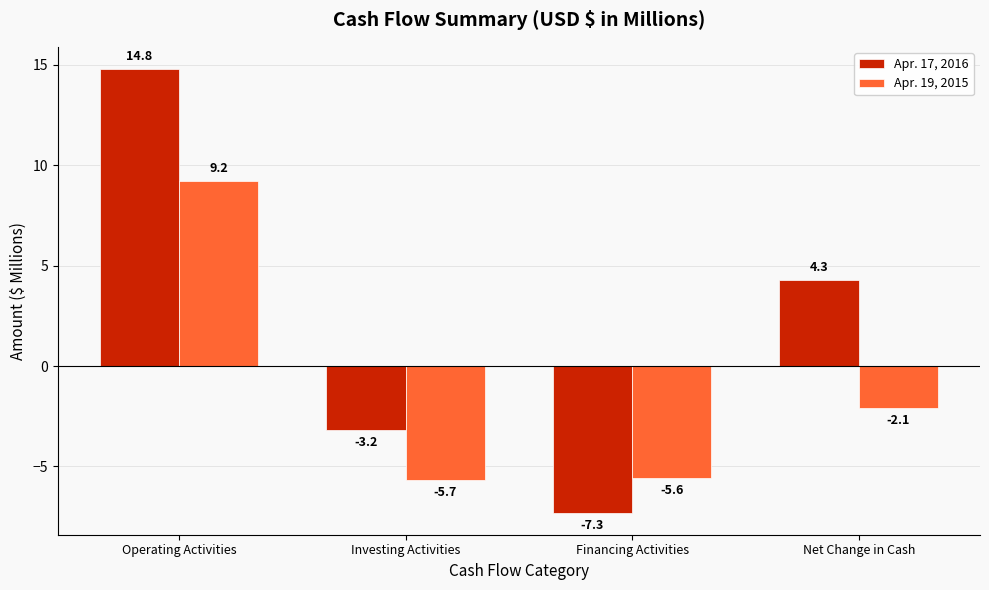

What is the maximum value shown in the chart?

14.8